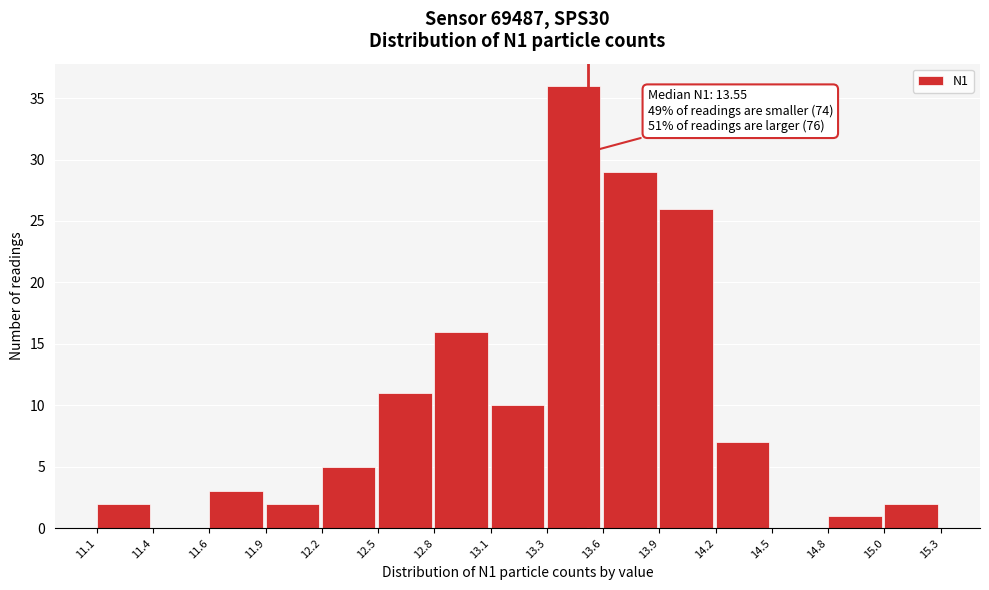

Over which range of the x-axis is the bar tallest?

13.3 to 13.6